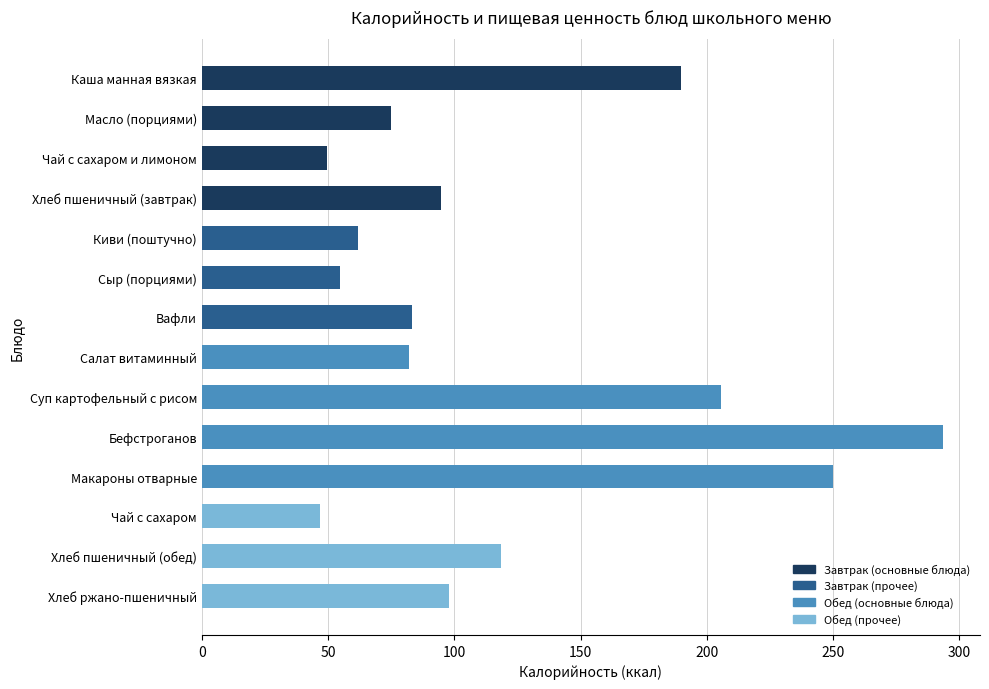

Is it true that the value at Сыр (порциями) is 12.4?

False